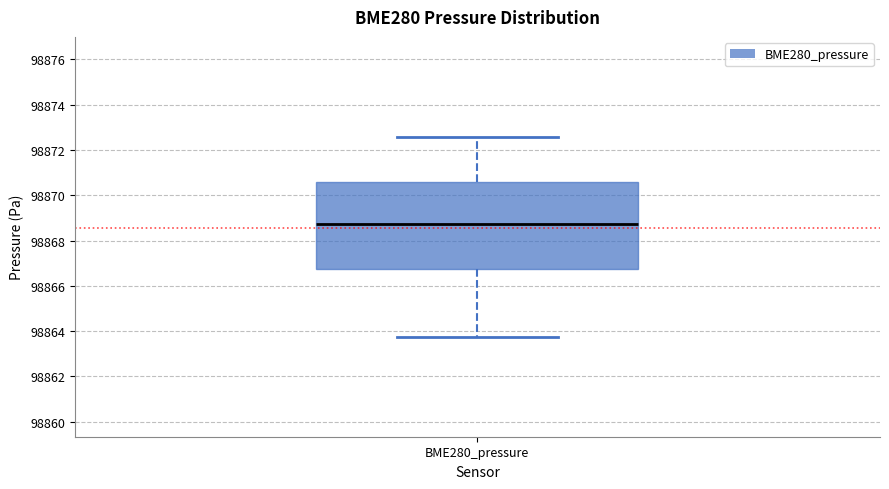

Where is the upper edge of the box for BME280_pressure on the y-axis? The values are not printed on the chart, so give them approximately, as read against the axis.

98870.6